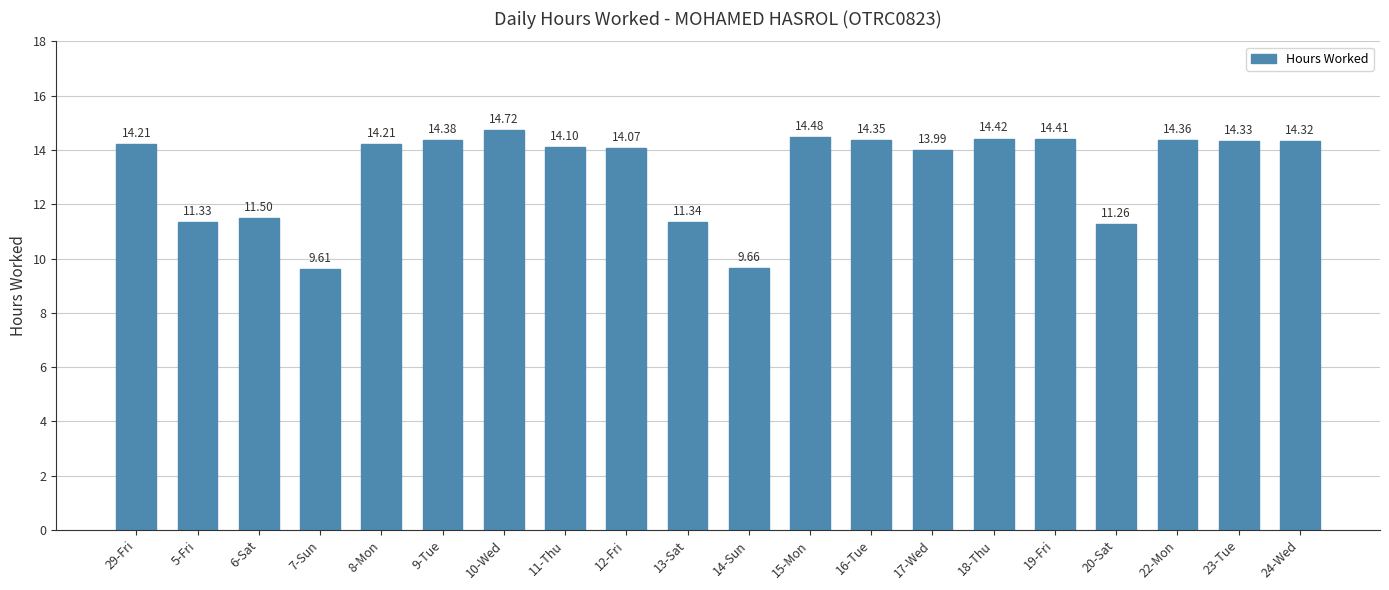

What is the difference between the maximum and minimum values?

5.1